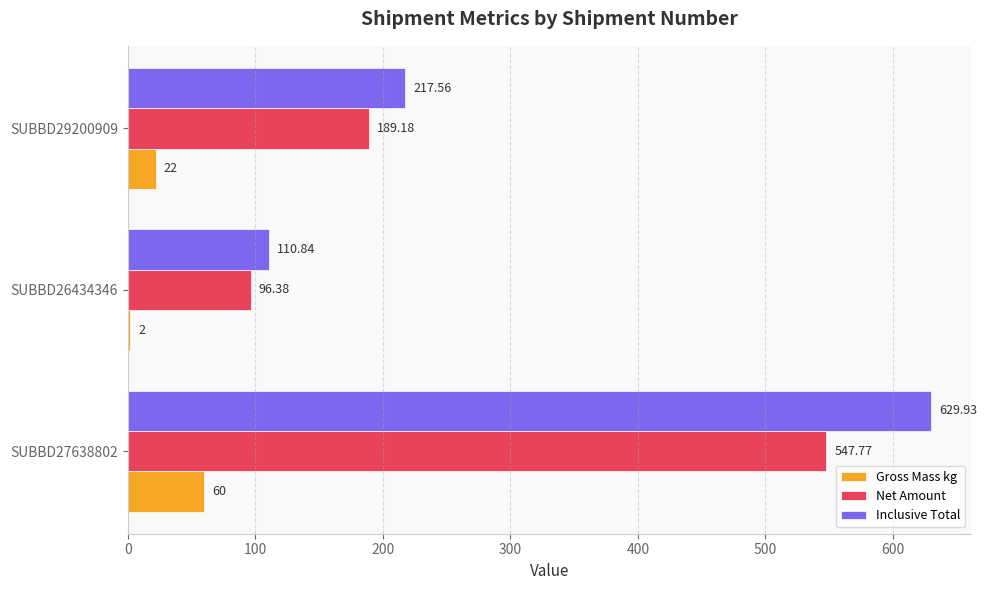

List the series in order of their peak value, highest first.

Inclusive Total, Net Amount, Gross Mass kg